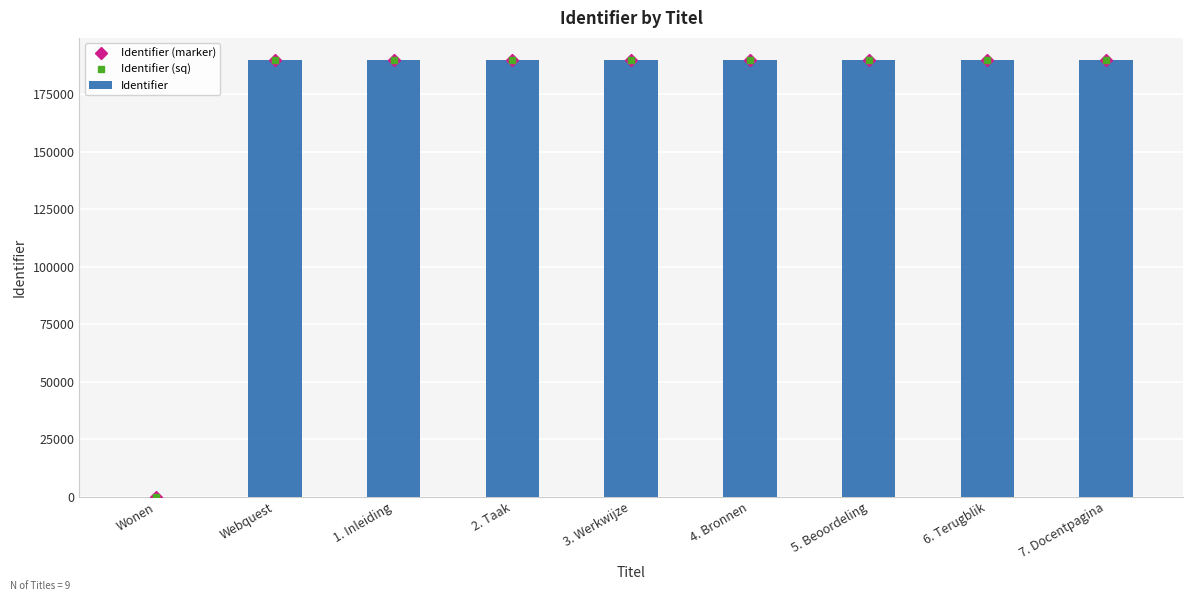

Reading left to right, transcribe all the data shown in this chart.

Identifier (marker): Wonen=0	Webquest=190050	1. Inleiding=190052	2. Taak=190053	3. Werkwijze=190054	4. Bronnen=190055	5. Beoordeling=190056	6. Terugblik=190057	7. Docentpagina=190058
Identifier (sq): Wonen=0	Webquest=190050	1. Inleiding=190052	2. Taak=190053	3. Werkwijze=190054	4. Bronnen=190055	5. Beoordeling=190056	6. Terugblik=190057	7. Docentpagina=190058
Identifier: Wonen=0	Webquest=190050	1. Inleiding=190052	2. Taak=190053	3. Werkwijze=190054	4. Bronnen=190055	5. Beoordeling=190056	6. Terugblik=190057	7. Docentpagina=190058